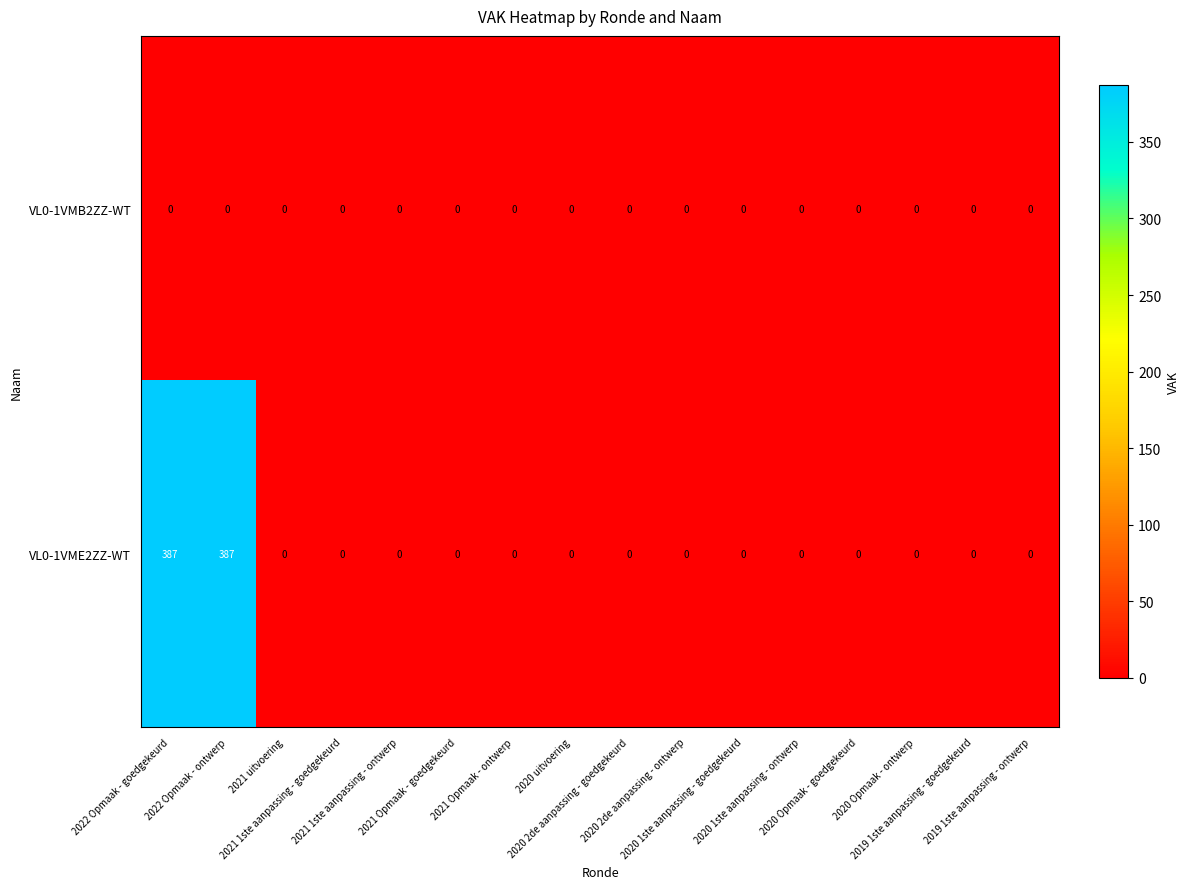

Which series has the largest total across all categories?

VL0-1VME2ZZ-WT